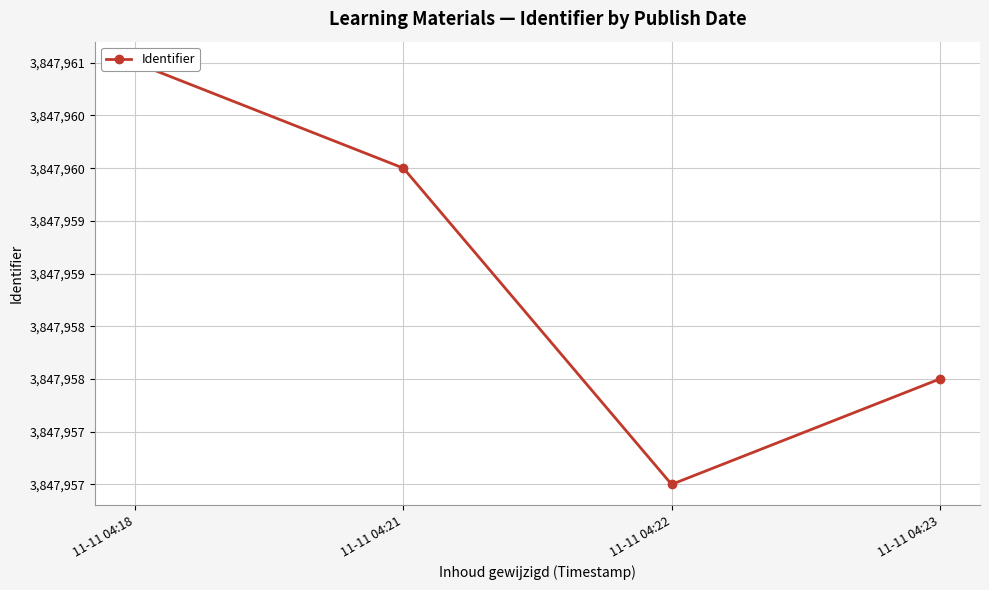

What is the value of the 4th point from the left?

3847958